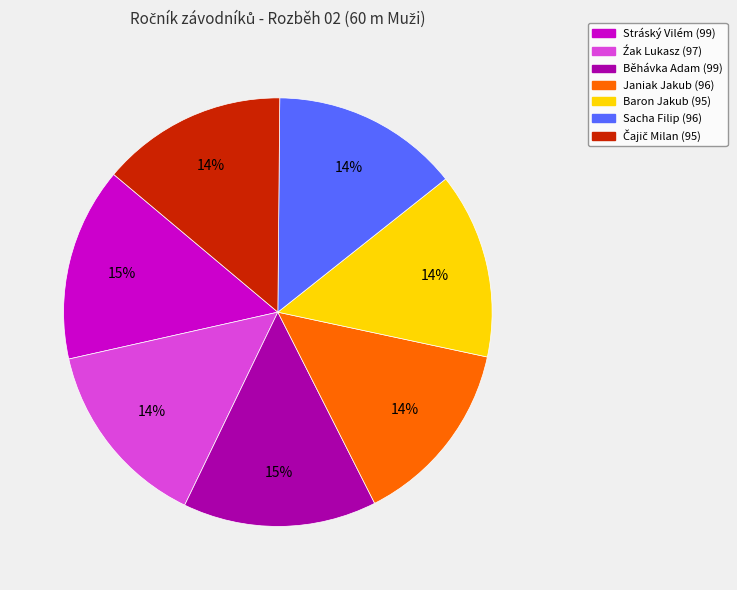

Approximately how many times larger is the value at Běhávka Adam compared to Stráský Vilém?

1.0